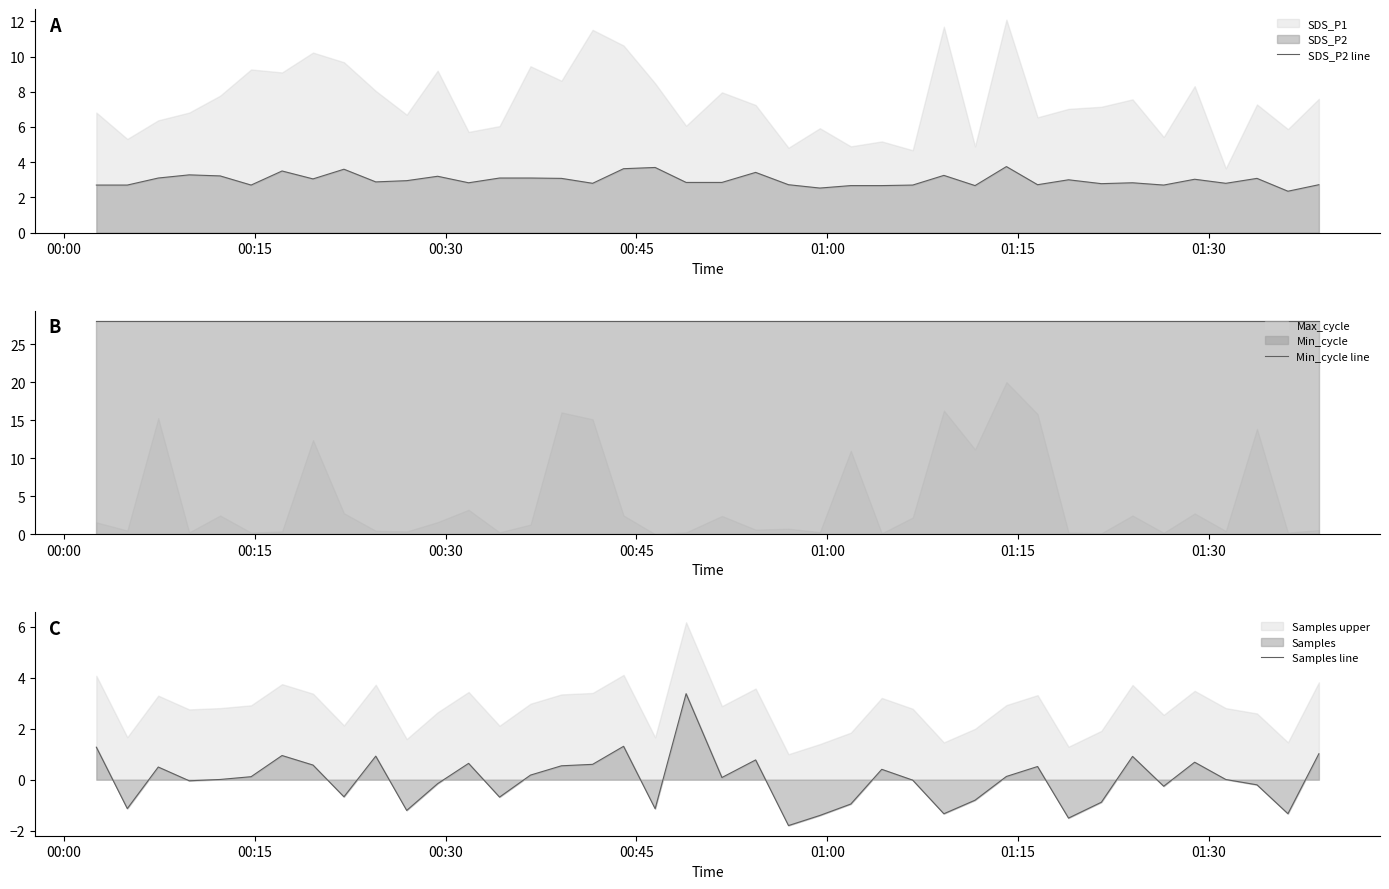

At how many categories does at least one series exceed 12?

40